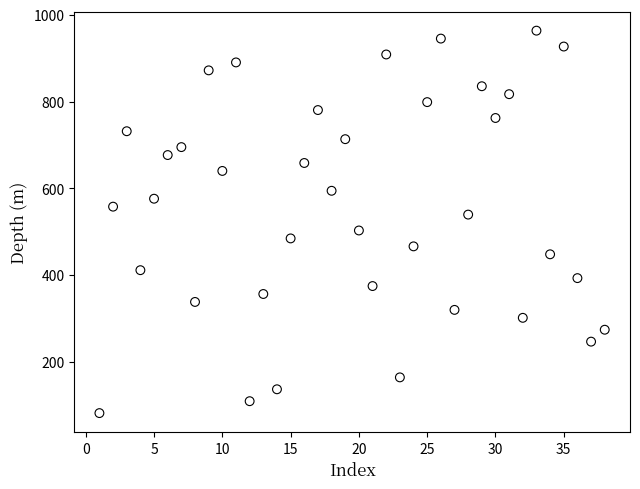

What is the range of X values (max minus min)?

37.0